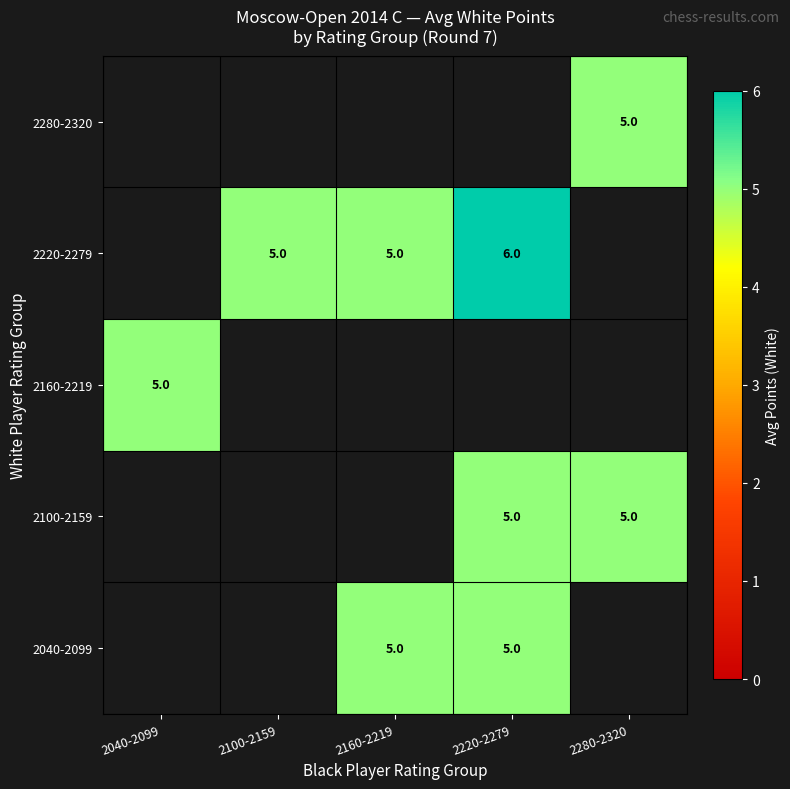

The value of 2040-2099 at 2160-2219 is 5. True or false?

True